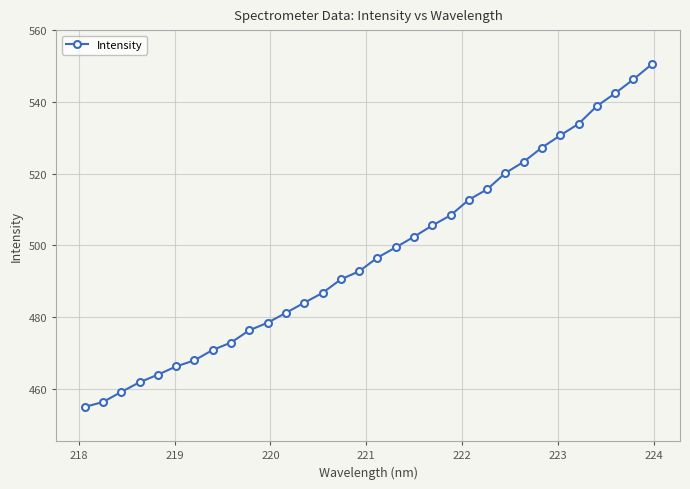

What is the sum of all values?

15918.1